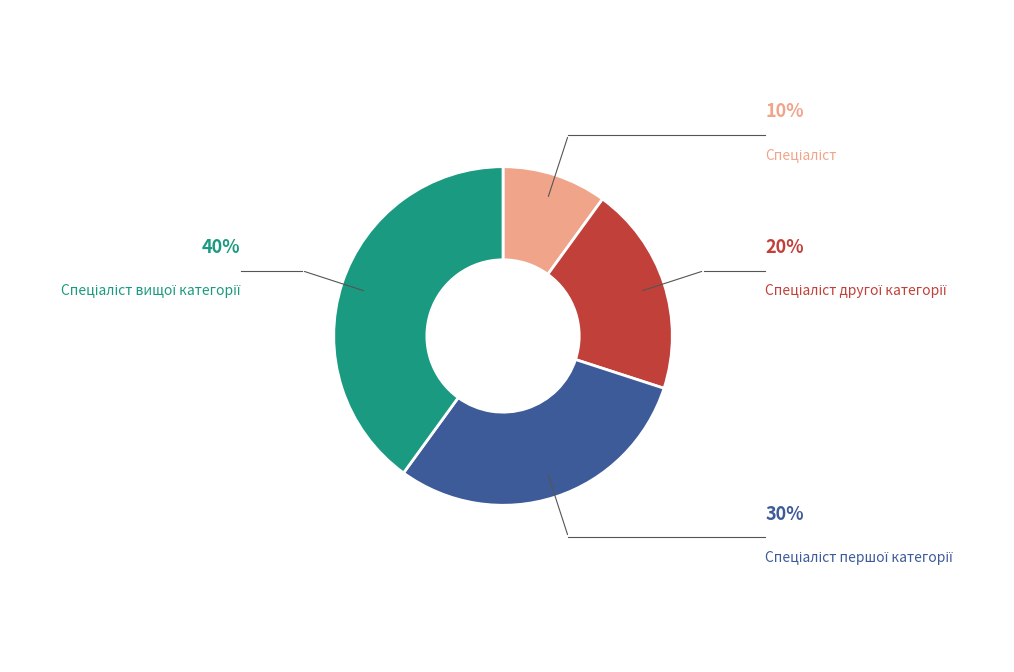

Is there a majority slice in this chart?

No